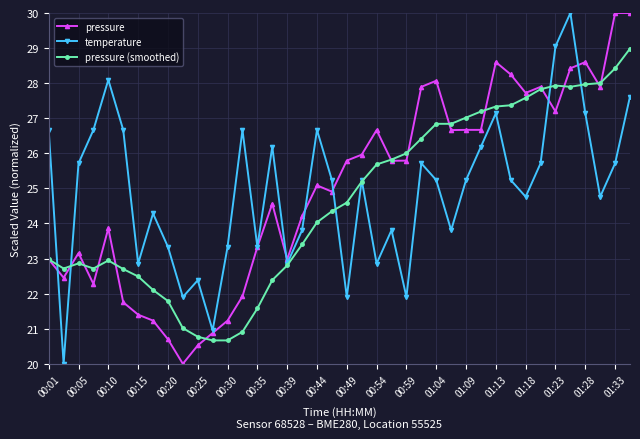

After their last crossing, which series has the higher values: pressure (smoothed) or temperature?

pressure (smoothed)